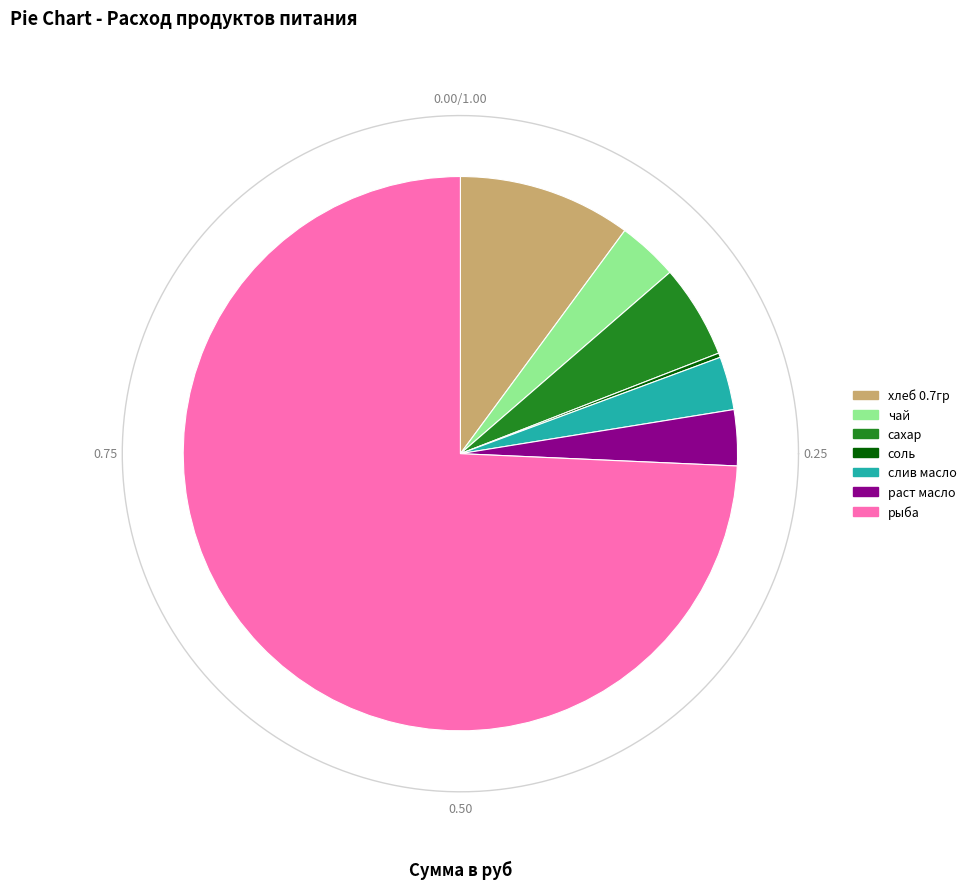

What percentage is the хлеб 0.7гр slice, to the nearest percent?

10%